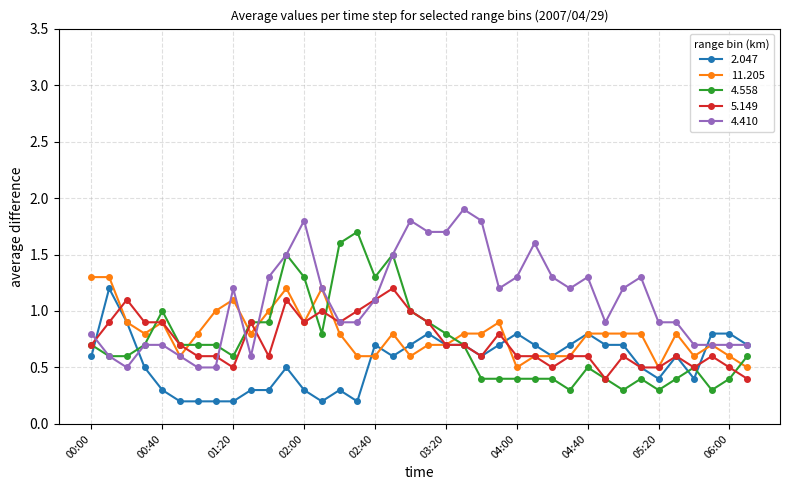

Which series has the largest total across all categories?

4.410